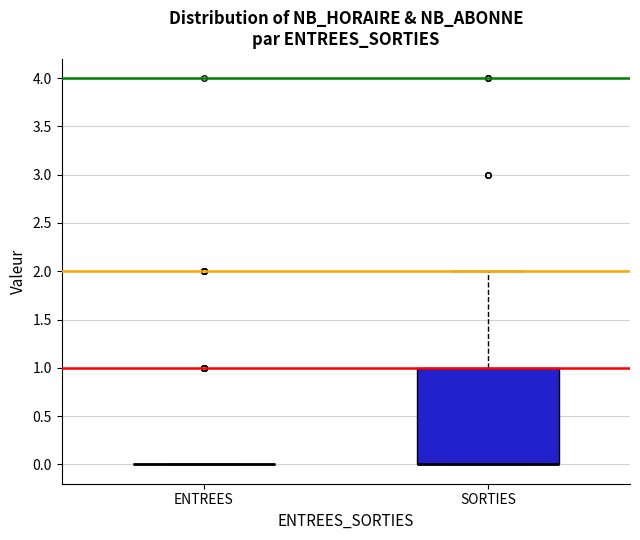

Where is the lower edge of the box for SORTIES on the y-axis? The values are not printed on the chart, so give them approximately, as read against the axis.

0